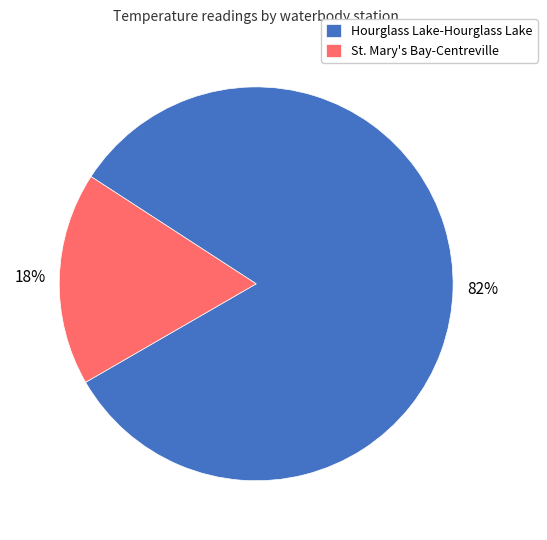

To the nearest percent, what is the combined percentage of St. Mary's Bay-Centreville and Hourglass Lake-Hourglass Lake?

100%